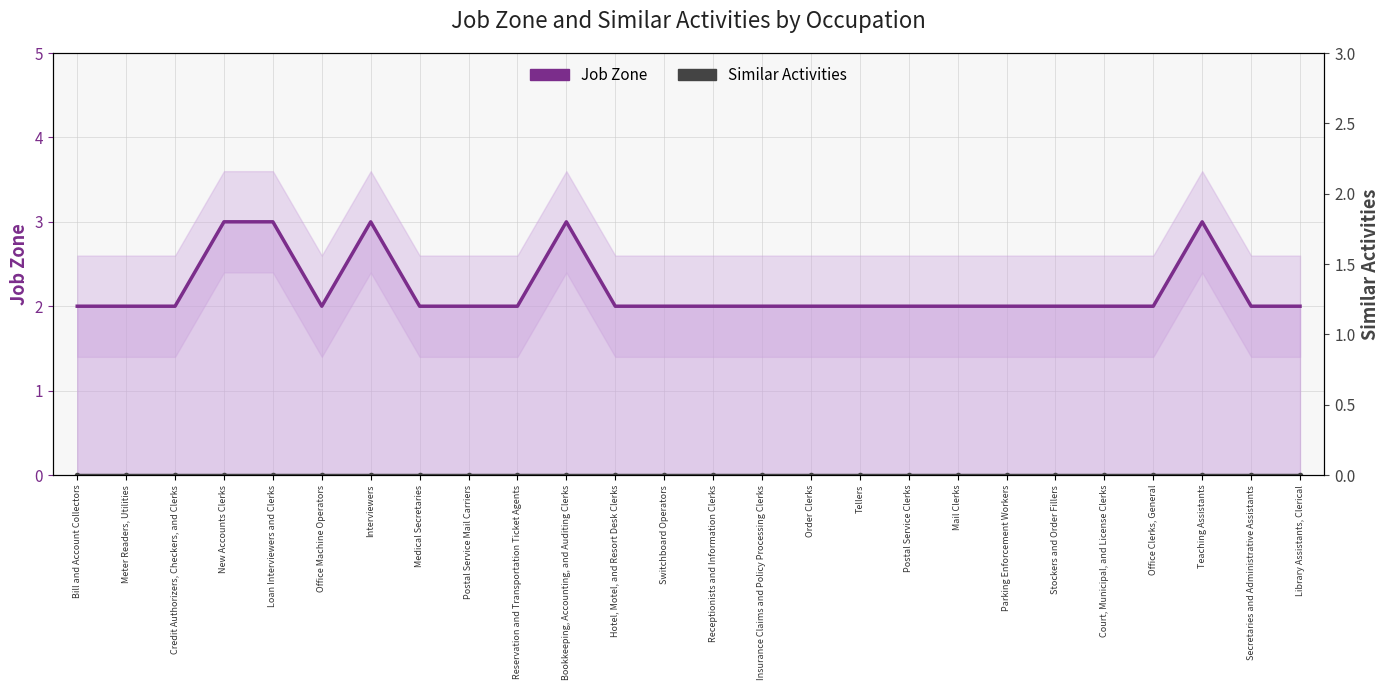

True or false: Job Zone and Similar Activities cross at least once.

False